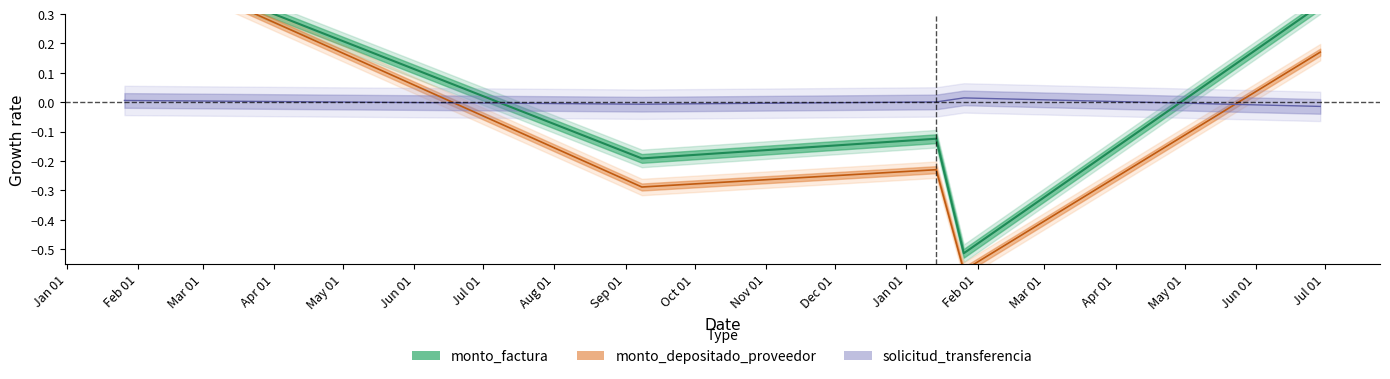

Where is solicitud_transferencia nearest to the value 0?

2016-01-14